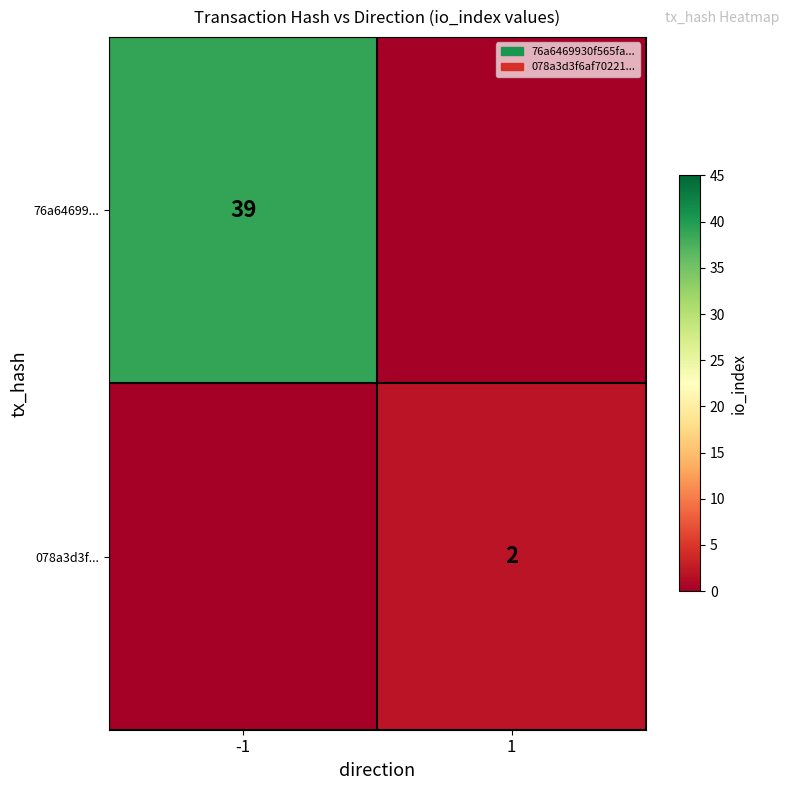

What is the difference between the highest and lowest values at -1?

39